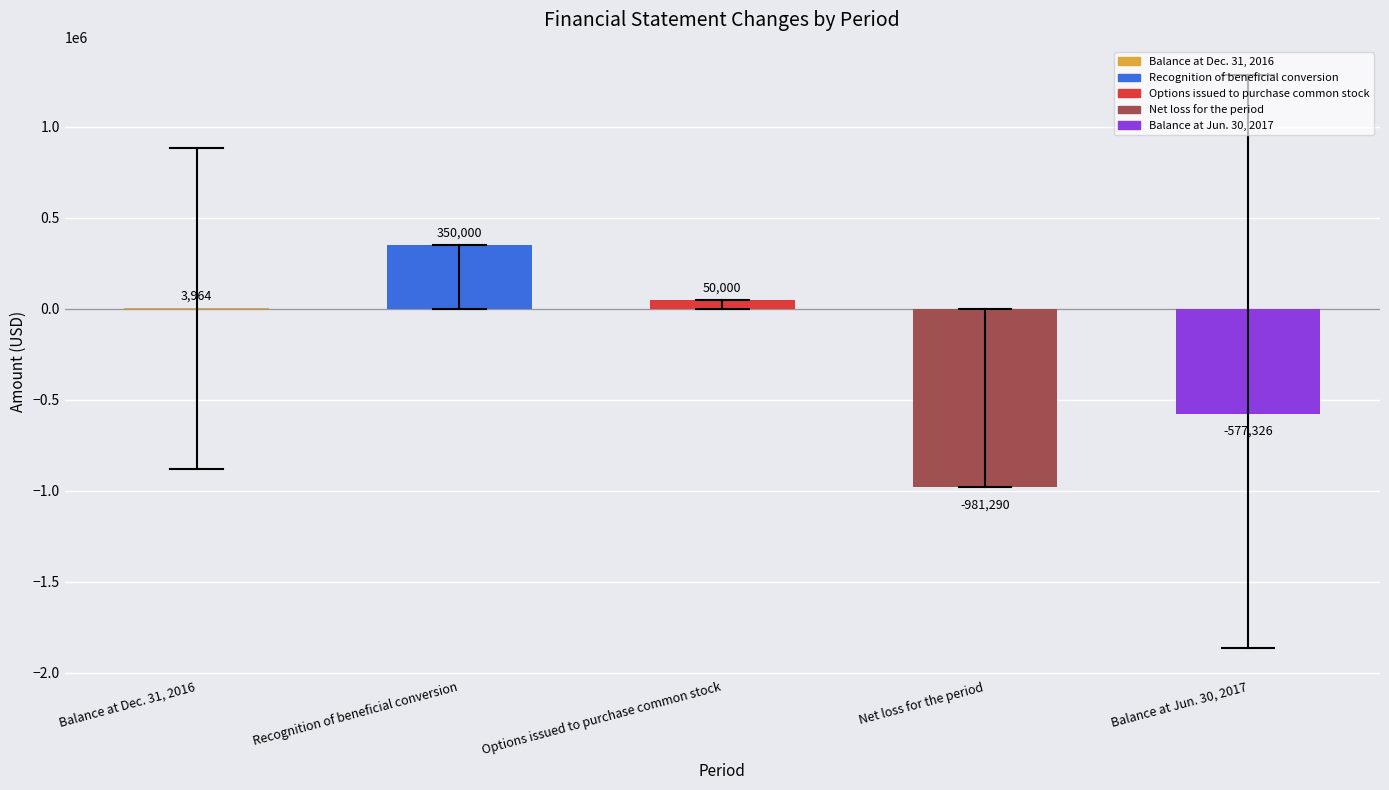

What is the change in value from Balance at Dec. 31, 2016 to Net loss for the period?

-985254